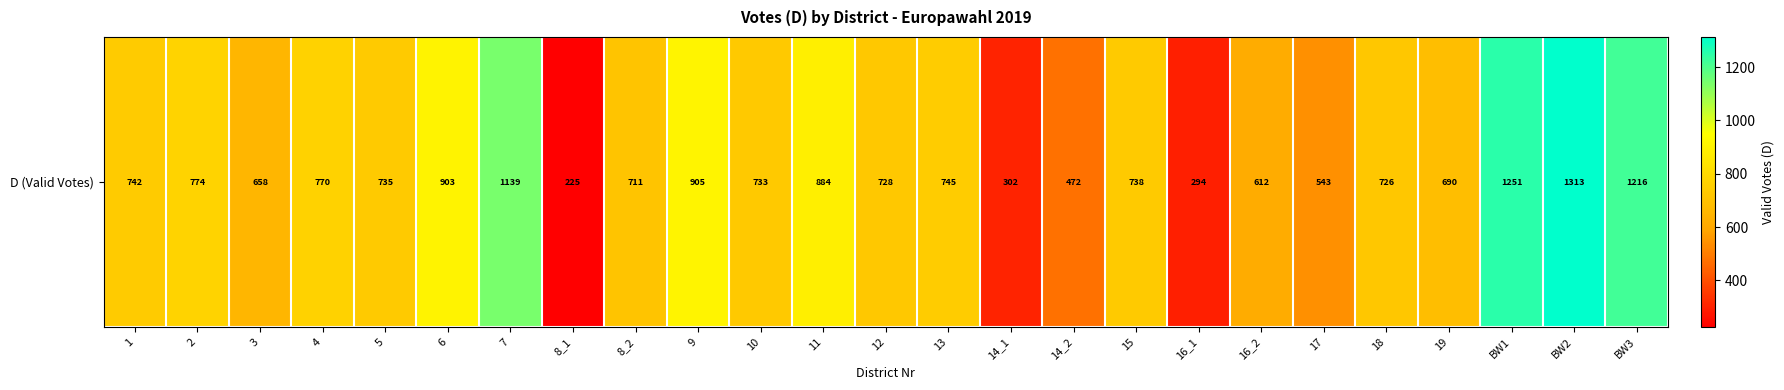

The value at 13 is 745. True or false?

True